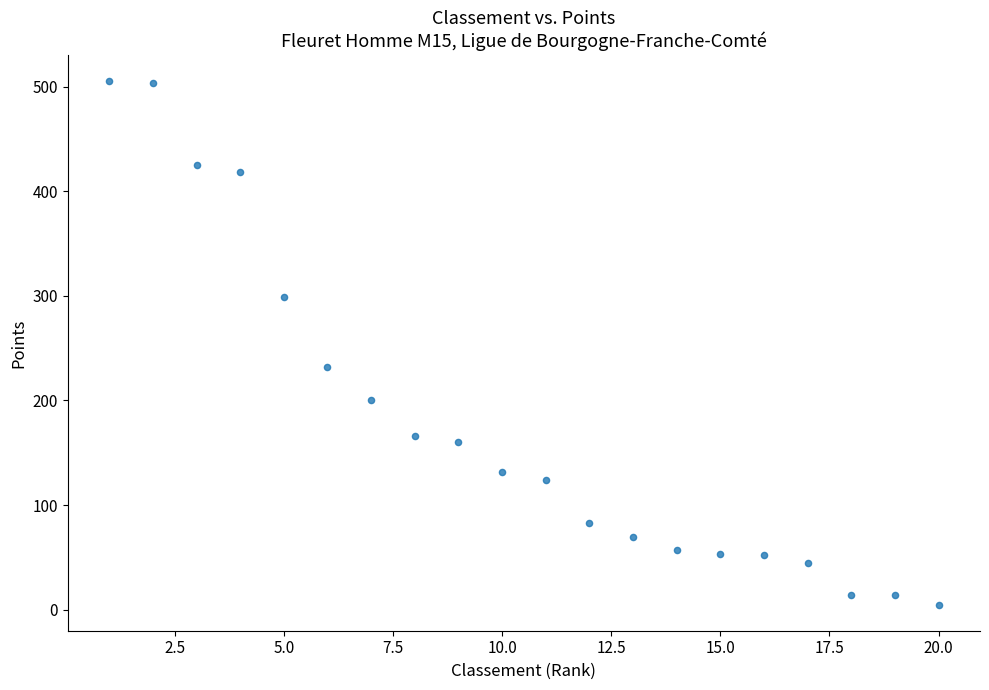

What is the range of Y values (max minus min)?

500.0